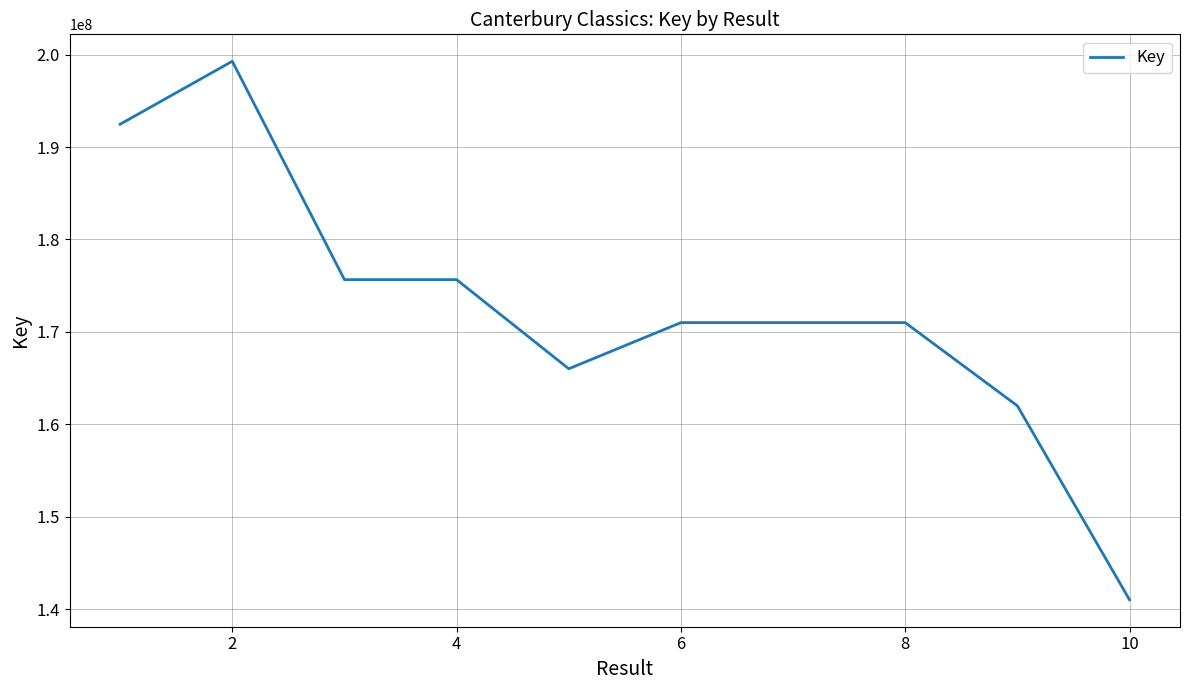

What is the average value?

172509611